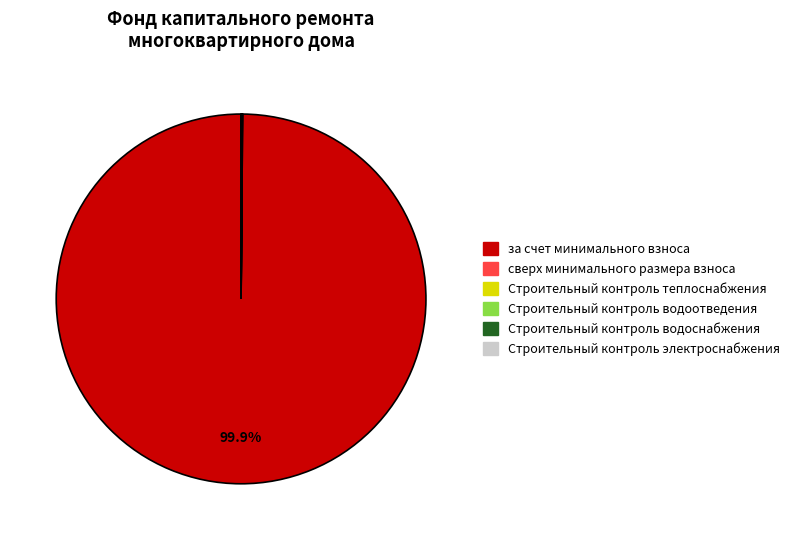

Which category has the biggest portion of the pie?

за счет минимального взноса